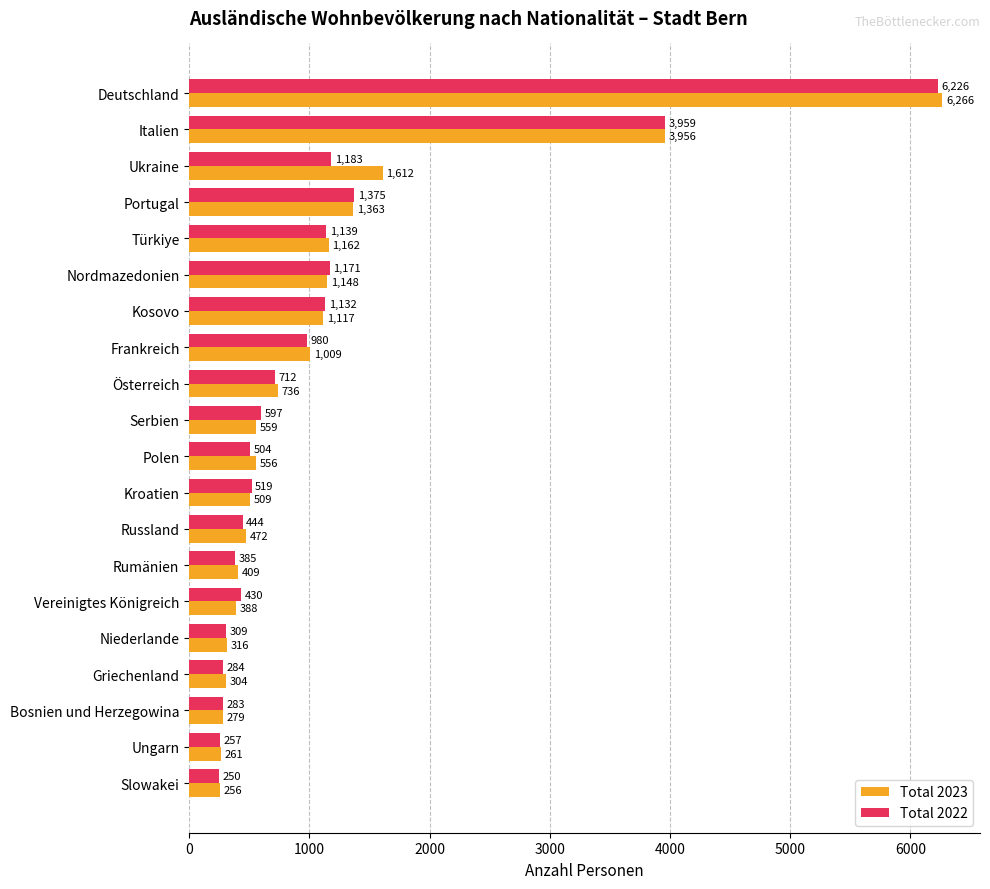

Which category has the lowest value across all series?

Slowakei